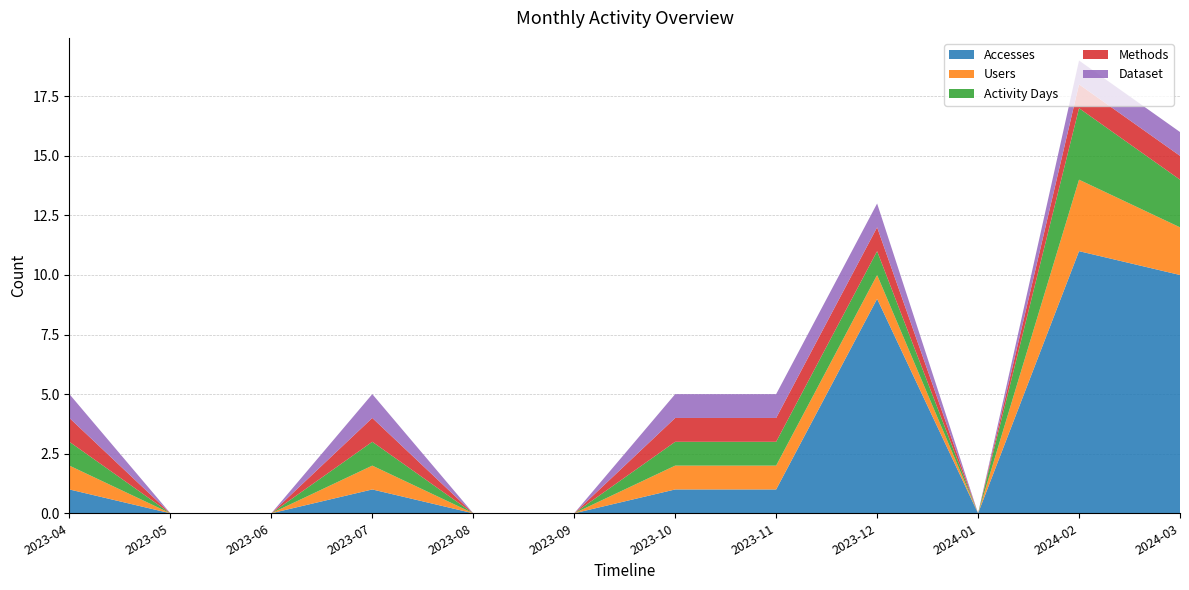

Reading left to right, extract all data points from this chart.

Accesses: 1	0	0	1	0	0	1	1	9	0	11	10
Users: 1	0	0	1	0	0	1	1	1	0	3	2
Activity Days: 1	0	0	1	0	0	1	1	1	0	3	2
Methods: 1	0	0	1	0	0	1	1	1	0	1	1
Dataset: 1	0	0	1	0	0	1	1	1	0	1	1